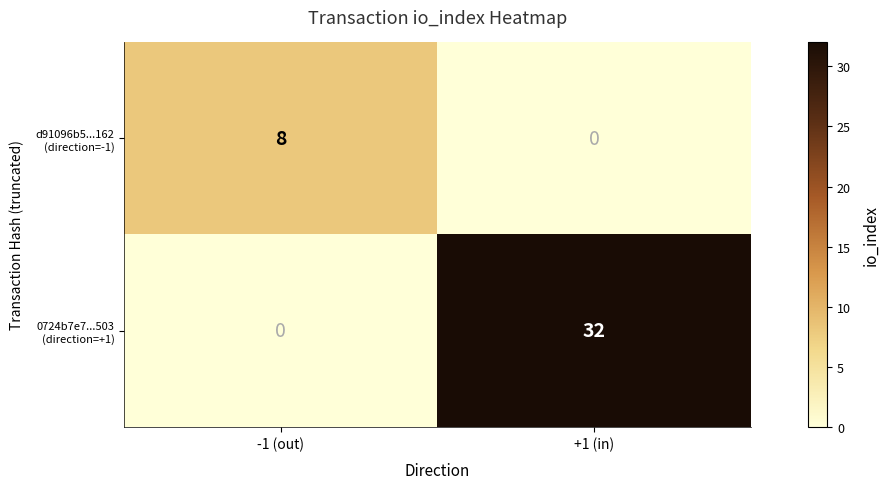

At which category is the sum across all series the highest?

+1 (in)